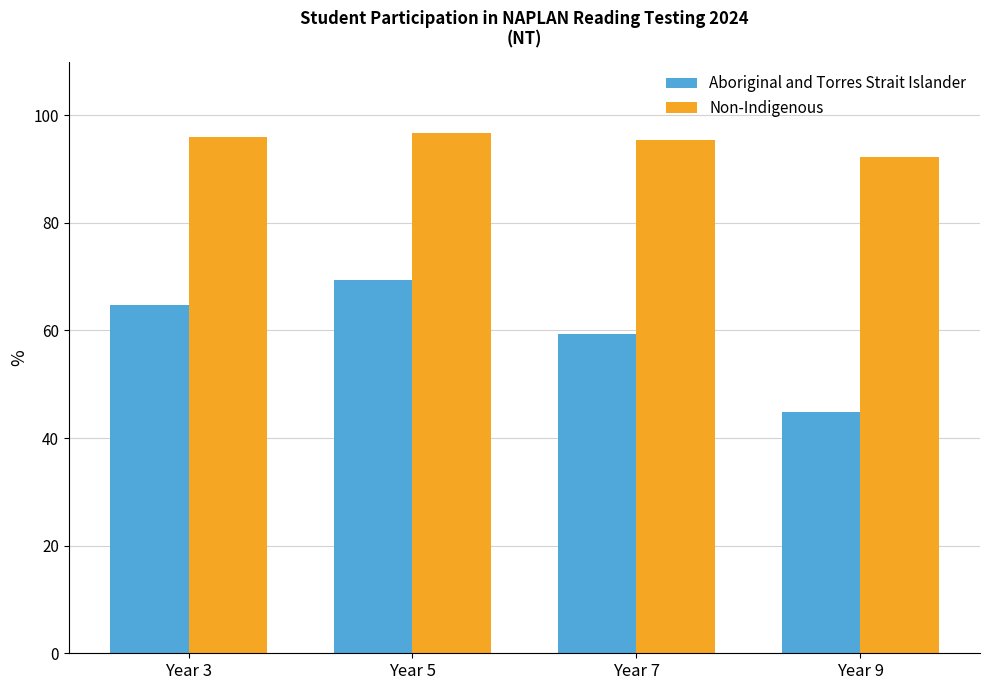

Between Year 3 and Year 5, which series saw the biggest shift?

Aboriginal and Torres Strait Islander